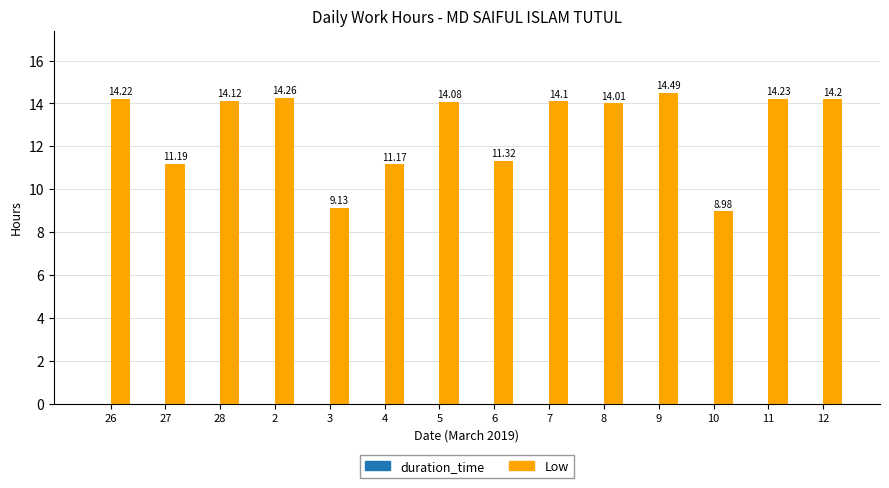

Approximately how many times larger is the value at 12 compared to 4?

1.3